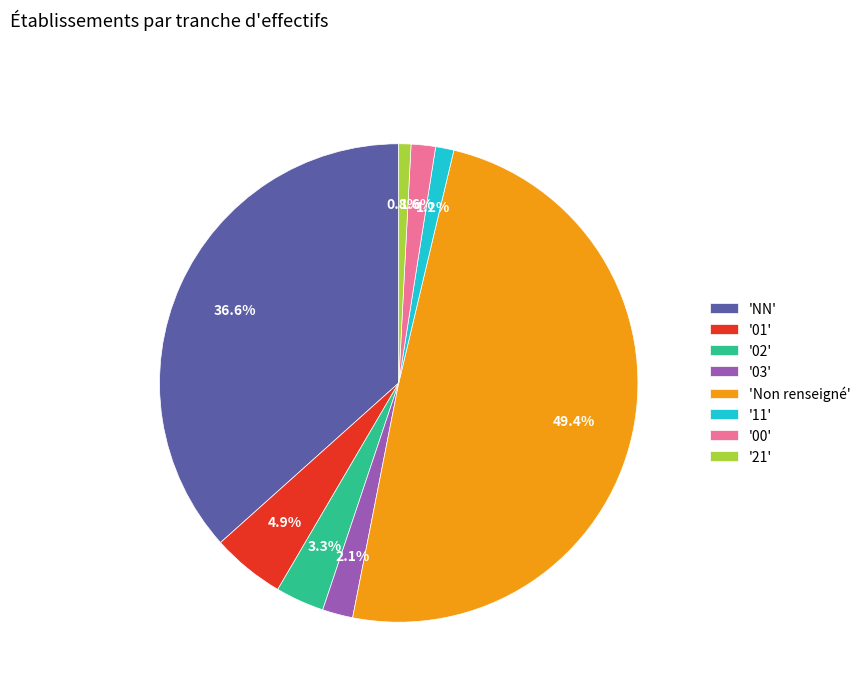

Do 'NN' and 'Non renseigné' together represent more than half of the pie?

Yes